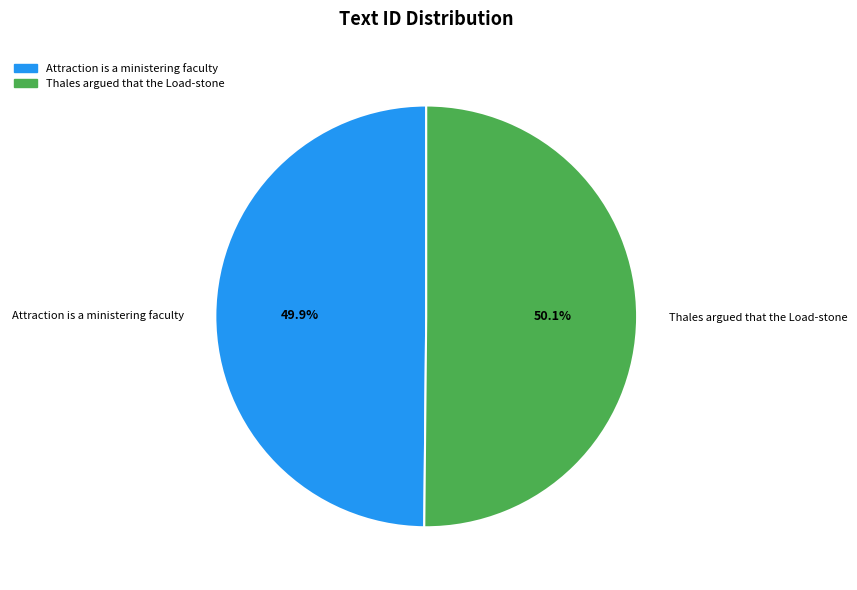

To the nearest percent, what is the average slice percentage?

50%